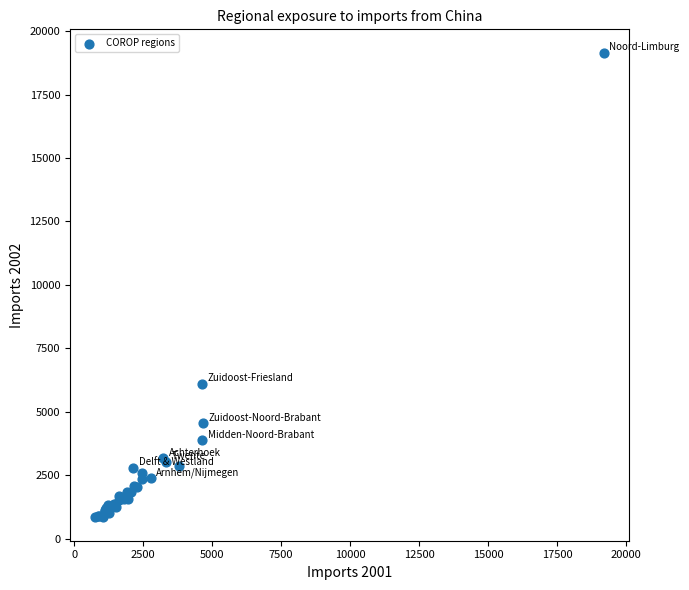

What Y value in the scatter plot is closest to 9993?

6093.9